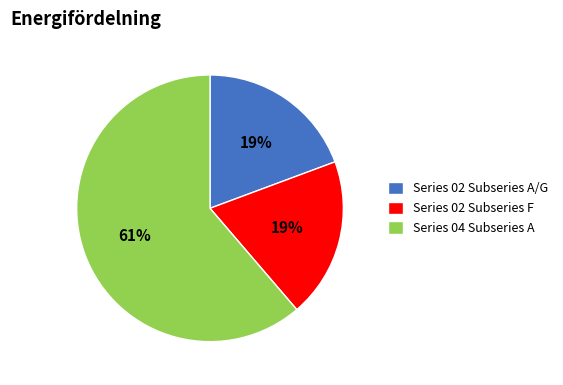

True or false: Series 02 Subseries F accounts for 19% of the total.

True